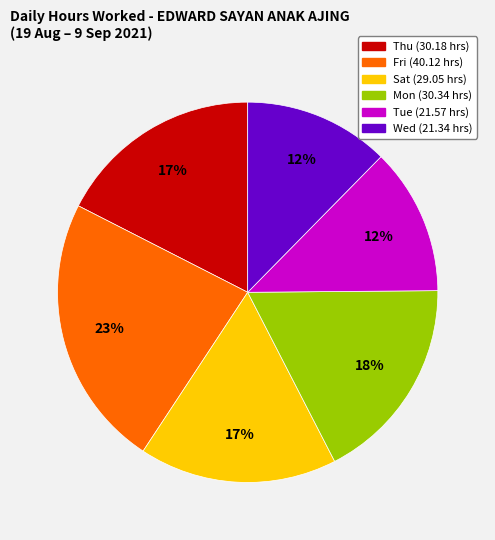

To the nearest percent, what is the difference between the largest and smallest slice percentages?

11%